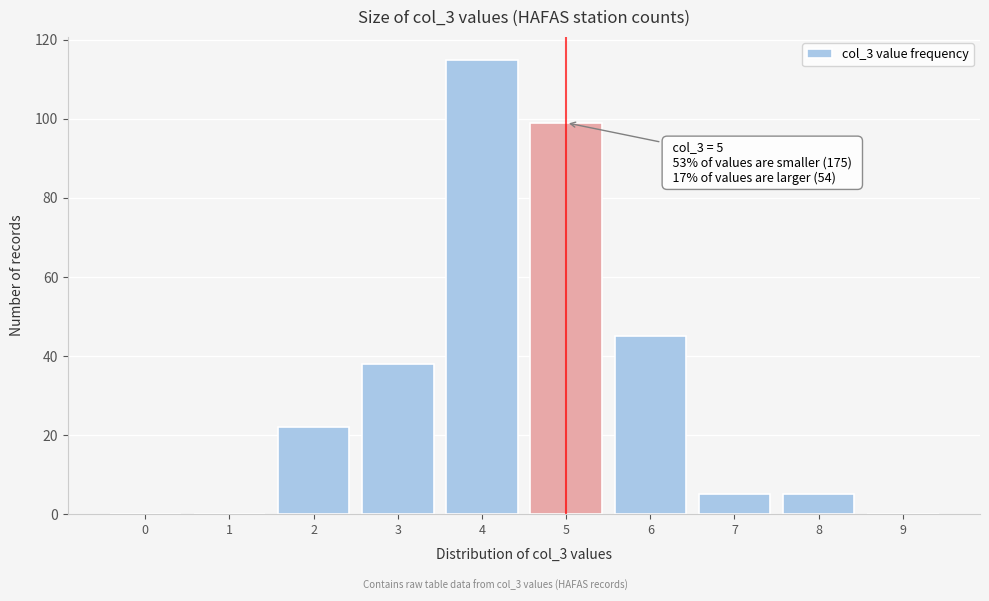

Reading right to left, list all the values displayed in this chart.

9=0	8=5	7=5	6=45	5=99	4=115	3=38	2=22	1=0	0=0